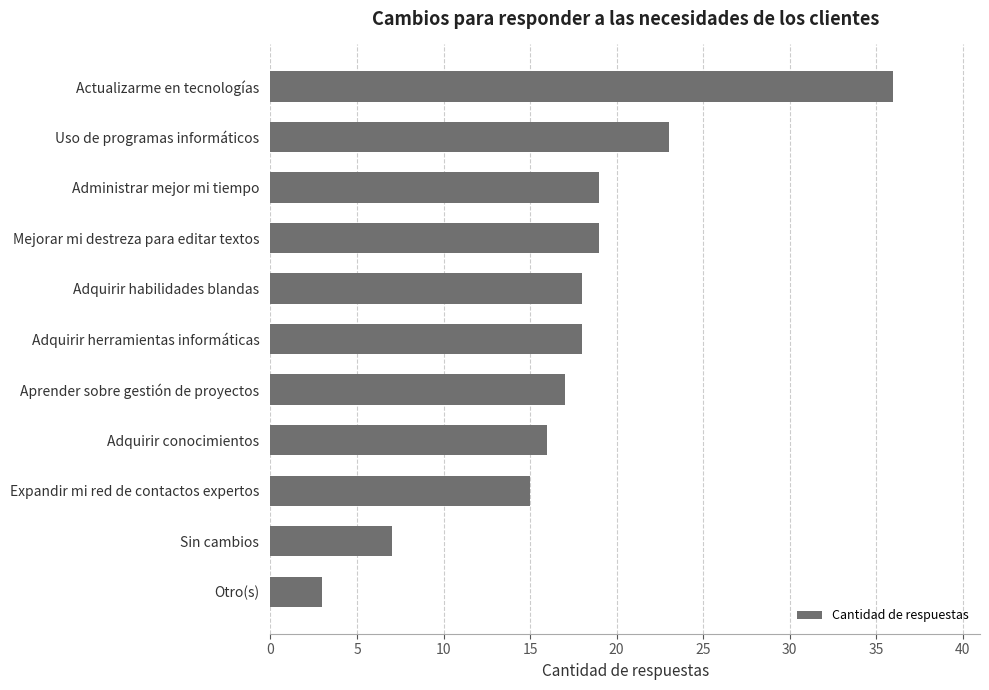

The chart shows a value of 1 at Otro(s). True or false?

False